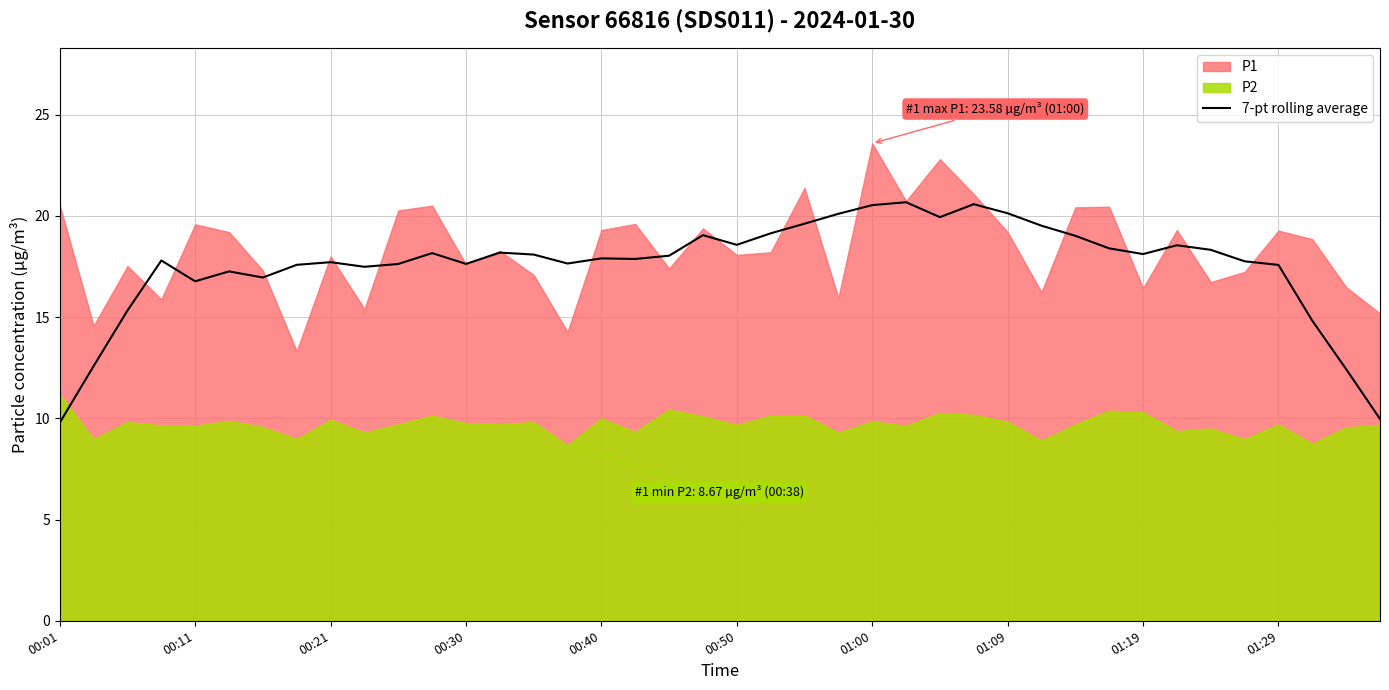

The value of 7-pt rolling average at 01:29 is 10.3. True or false?

False